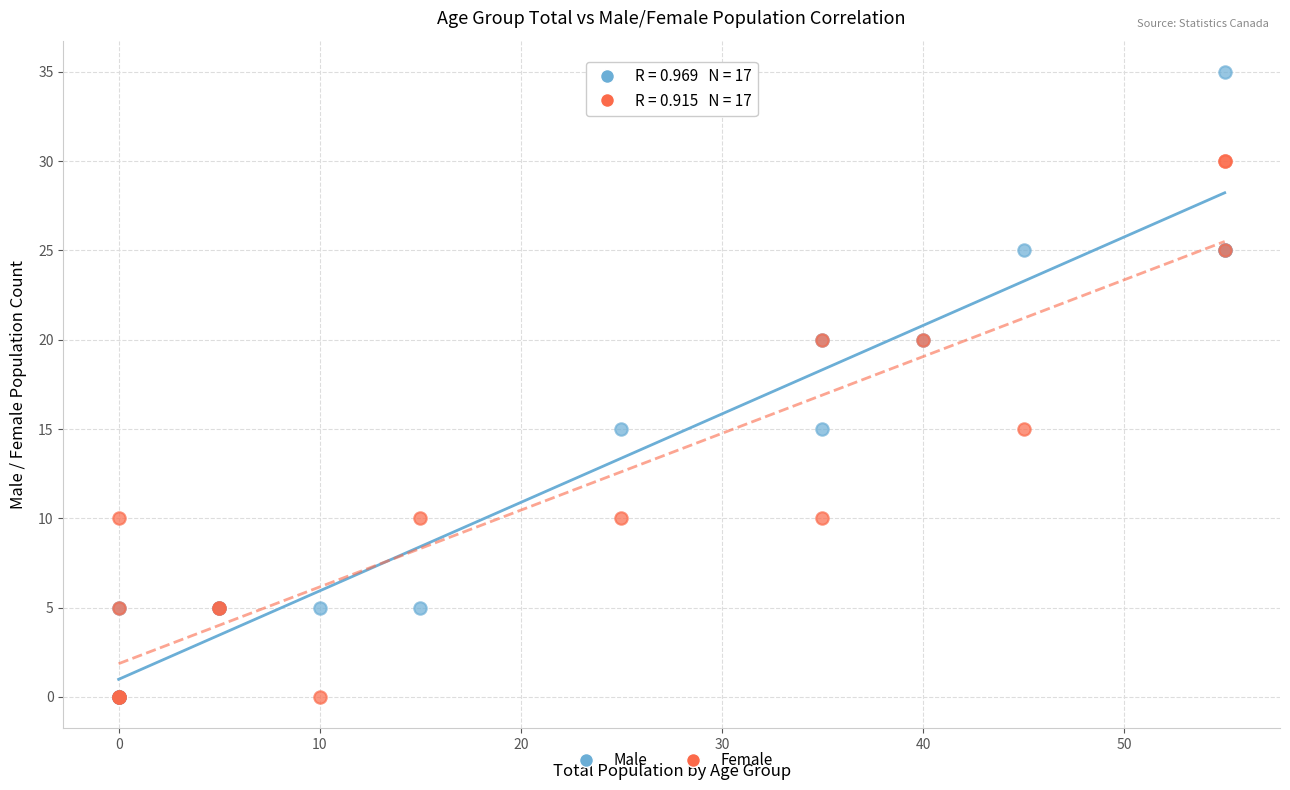

Which series has the widest spread of Y values?

Male